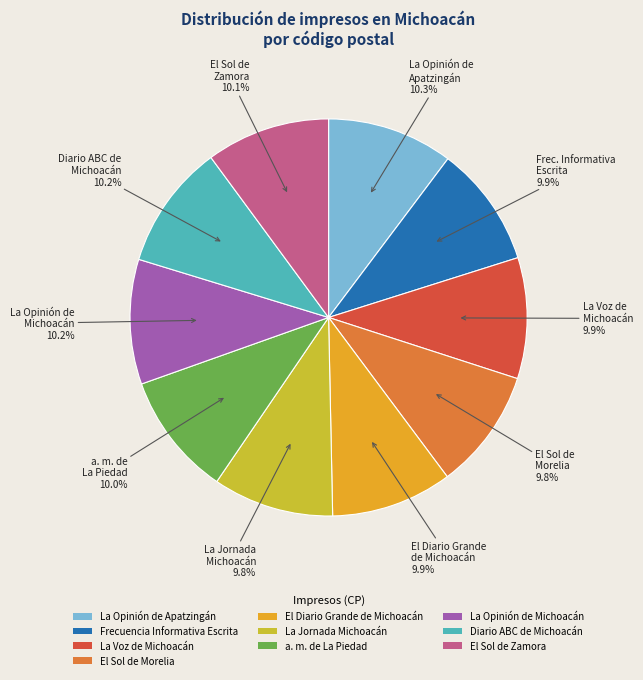

To the nearest percent, what is the average slice percentage?

10%